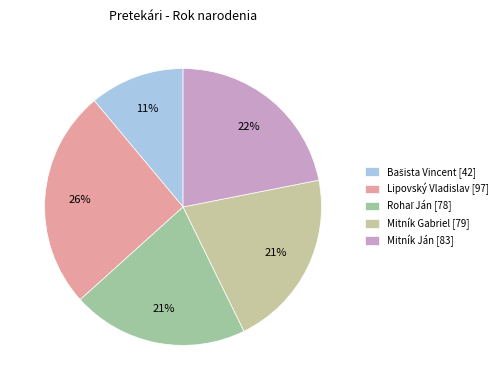

How many segments does this pie chart have?

5